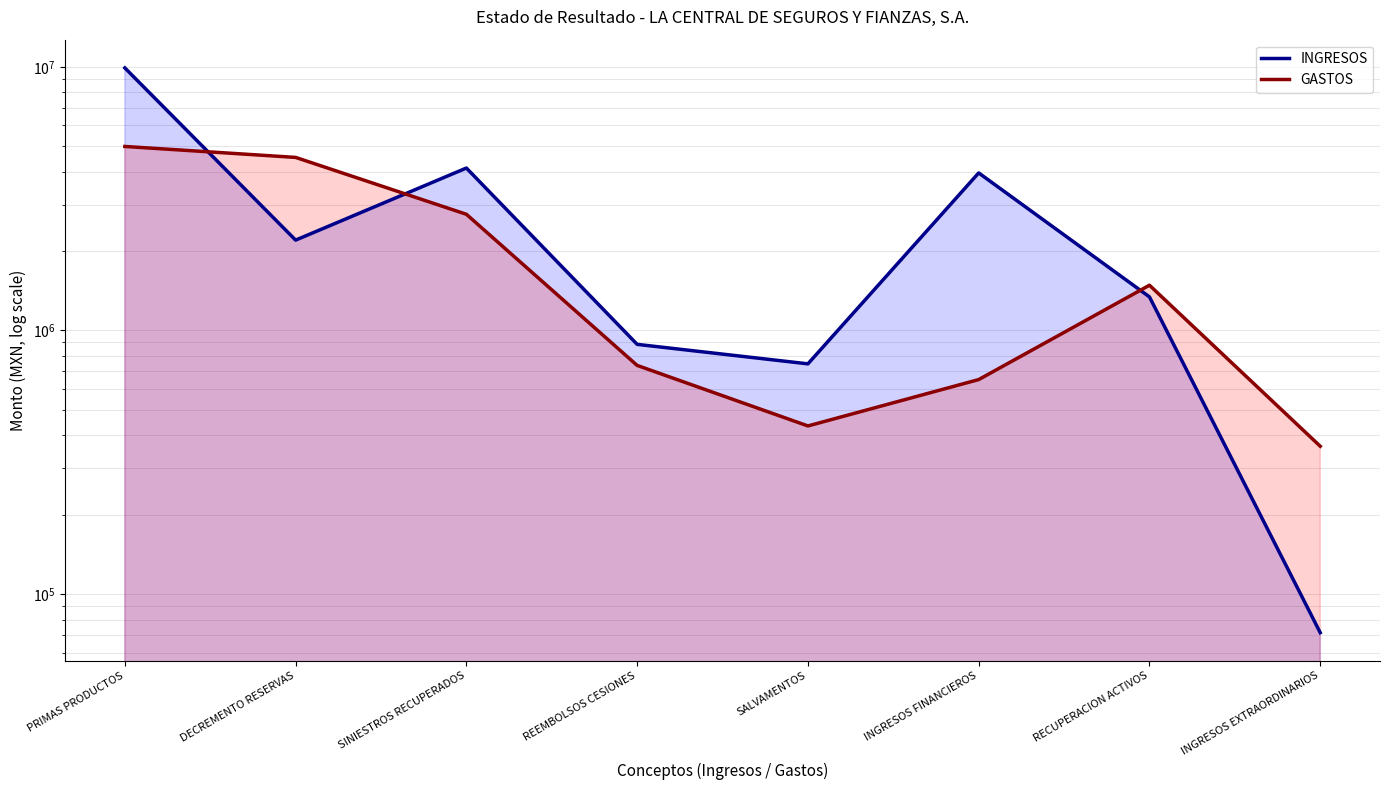

Between REEMBOLSOS CESIONES and PRIMAS PRODUCTOS, which is larger?

PRIMAS PRODUCTOS